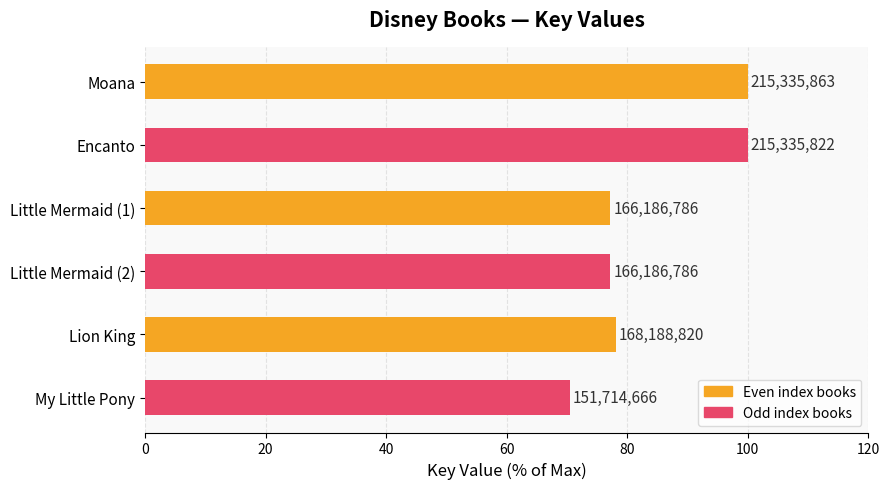

Does the chart contain stacked bars?

No